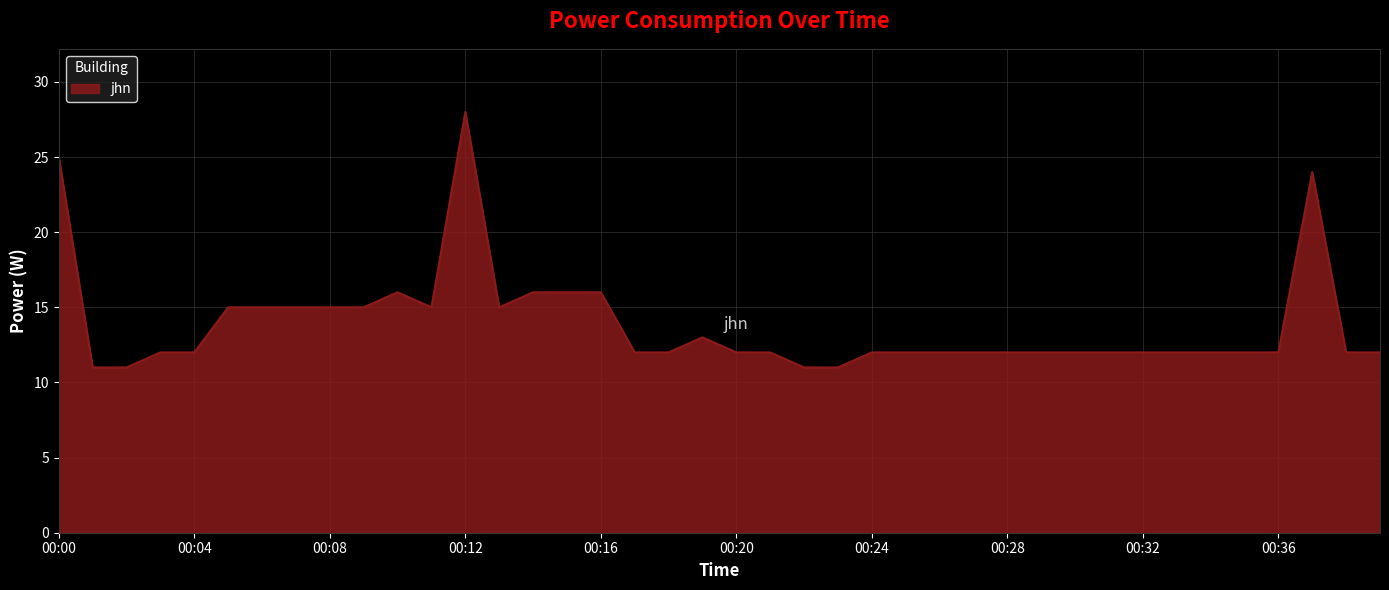

Does the chart have visible grid lines?

Yes